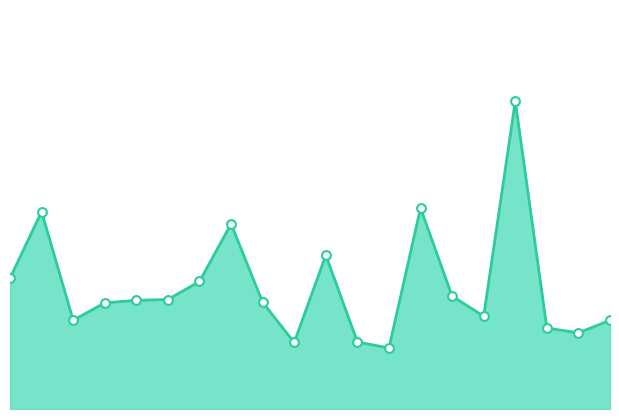

How many lines are shown in the chart?

1